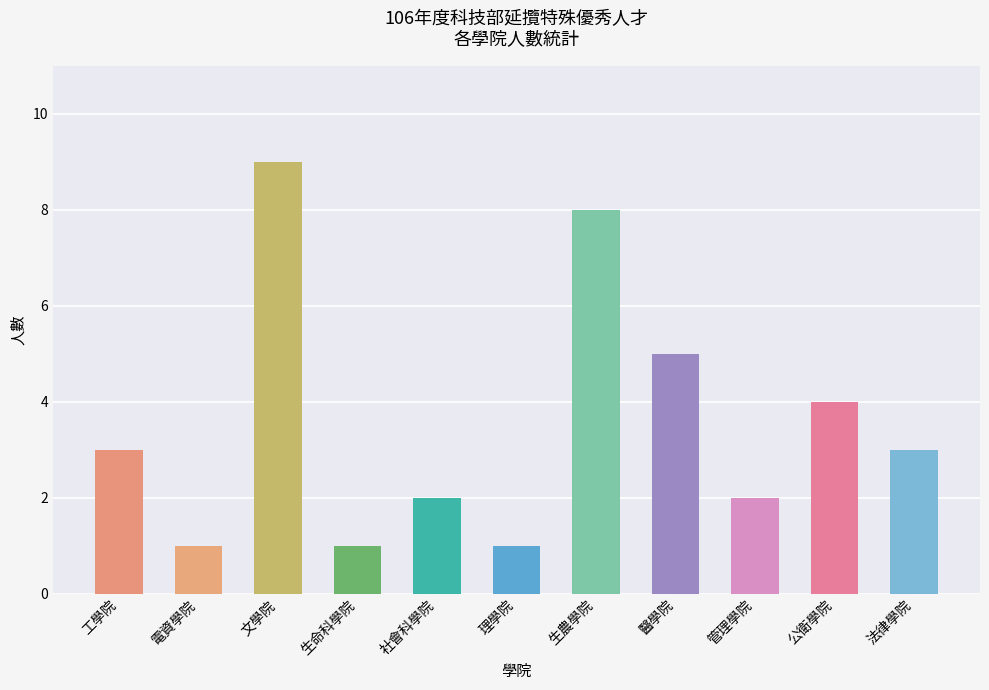

How many data points are less than 3?

5